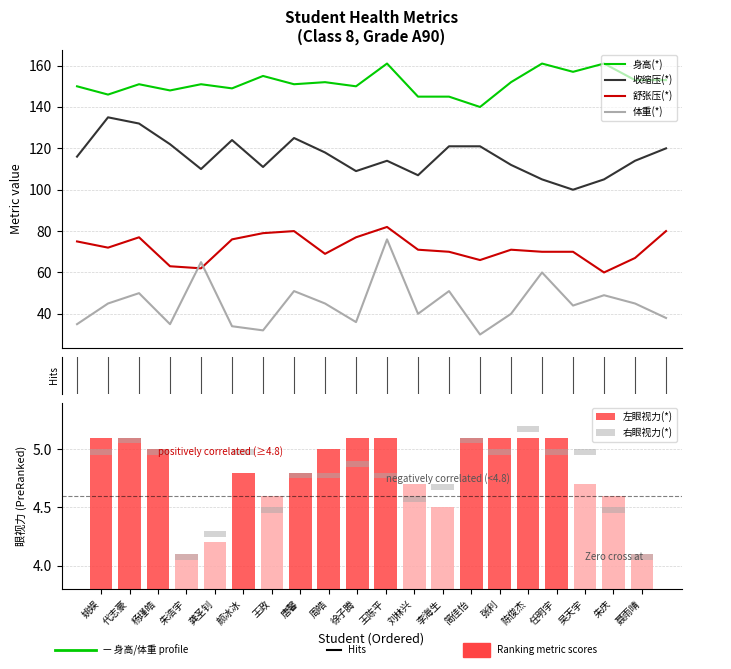

What is the minimum value for 体重(*)?

30